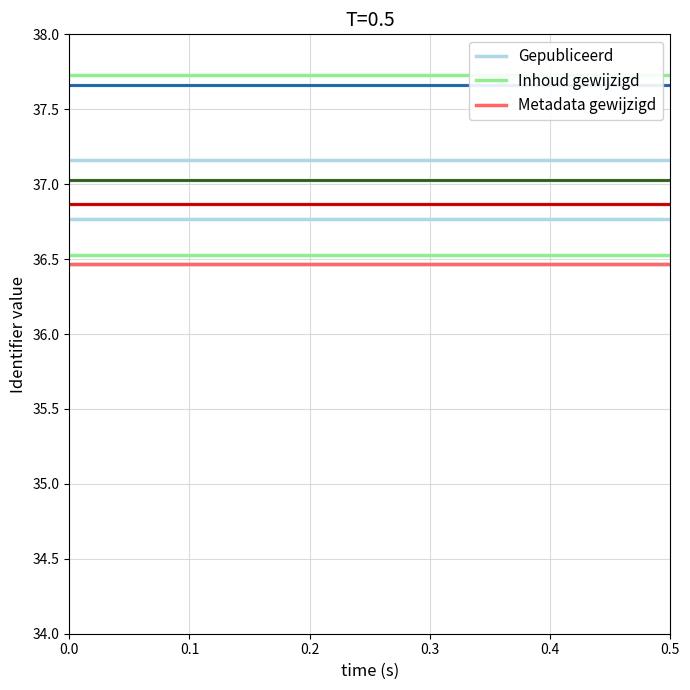

How many lines are shown in the chart?

3